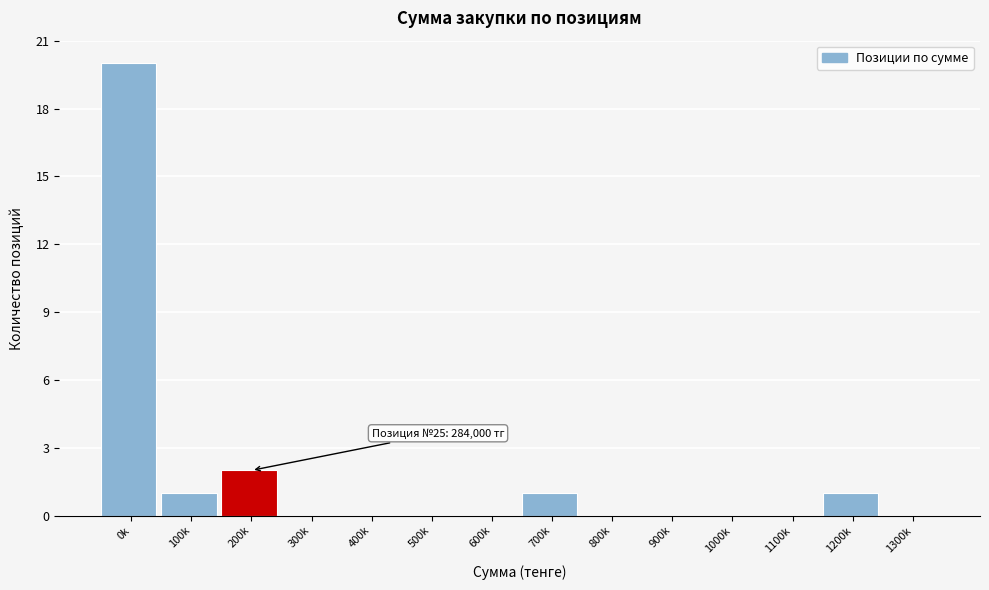

Reading right to left, extract all data points from this chart.

1300k=0	1200k=1	1100k=0	1000k=0	900k=0	800k=0	700k=1	600k=0	500k=0	400k=0	300k=0	200k=2	100k=1	0k=20